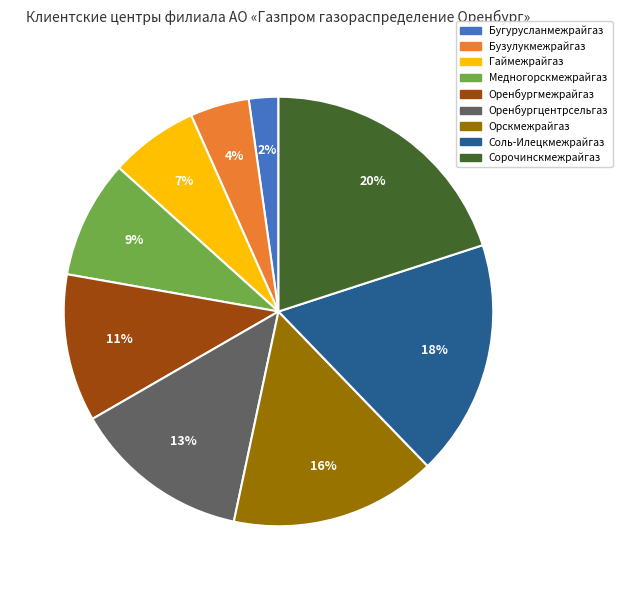

Which has a higher value, Гаймежрайгаз or Соль-Илецкмежрайгаз?

Соль-Илецкмежрайгаз